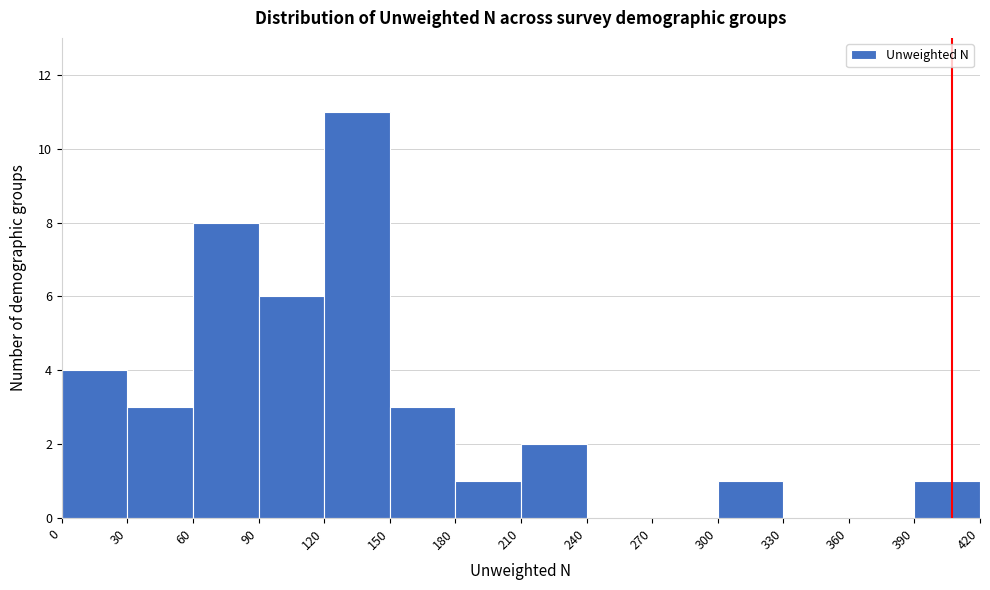

What is the height of the bar covering 90 to 120 on the x-axis? The values are not printed on the chart, so give them approximately, as read against the axis.

6